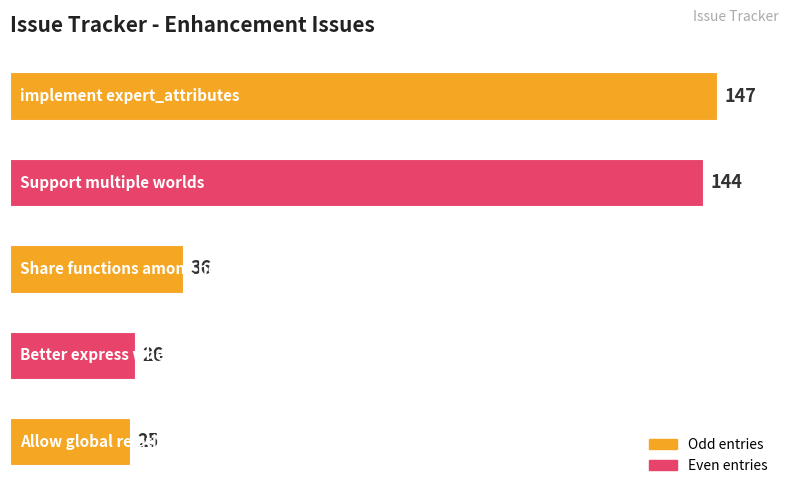

What is the value of the 2nd bar from the top?

144